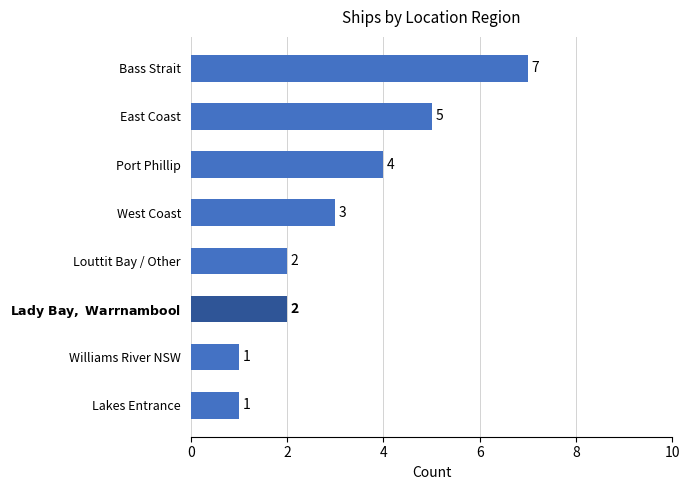

Which label corresponds to the largest value in the chart?

Bass Strait